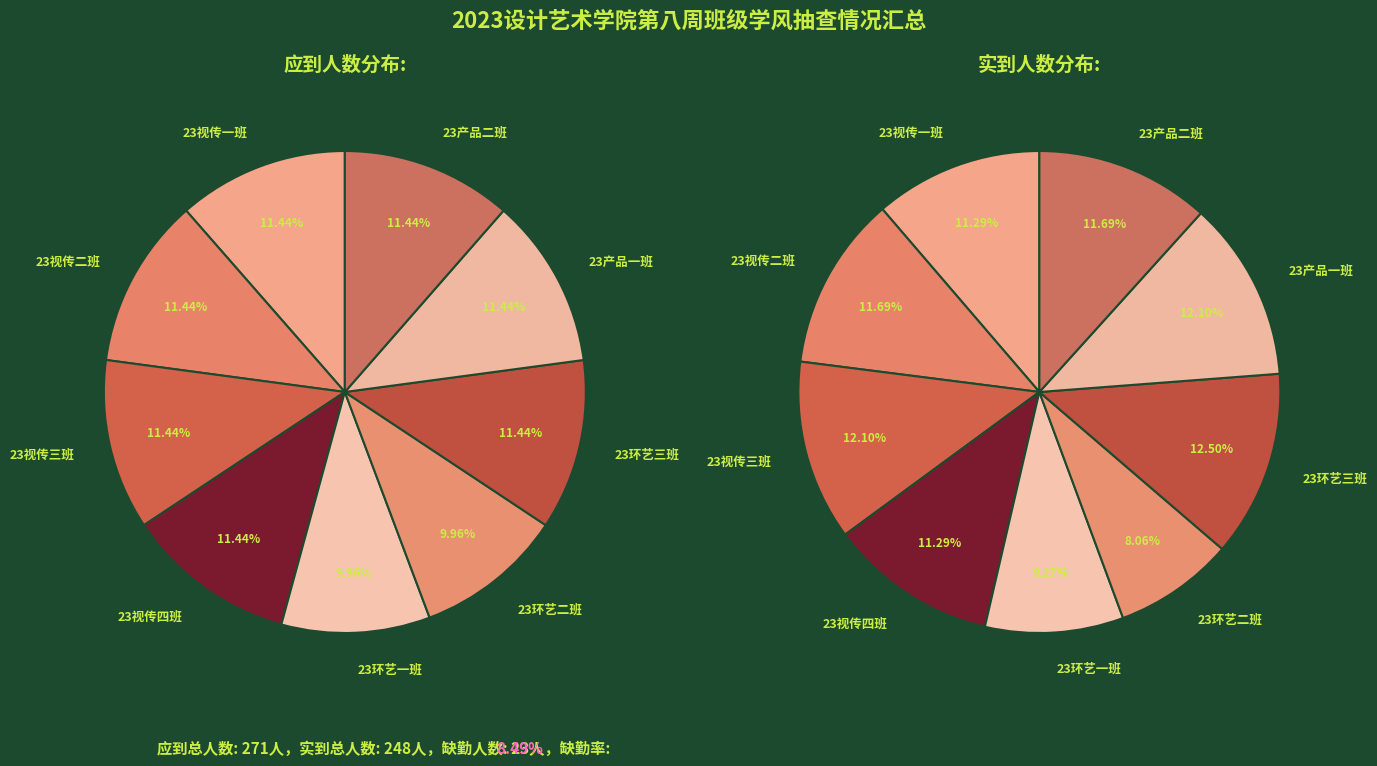

Rank the series by their maximum value, from lowest to highest.

应到人数, 实到人数